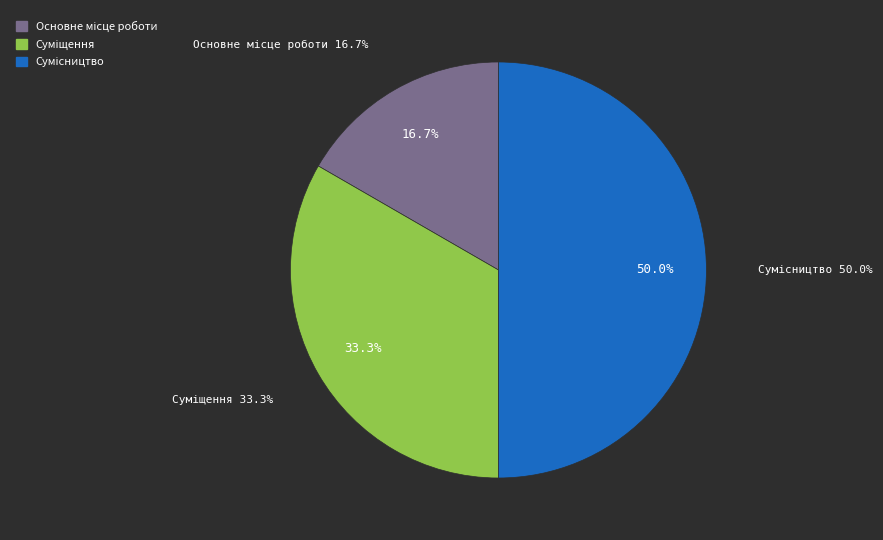

Does any single category account for the majority?

No